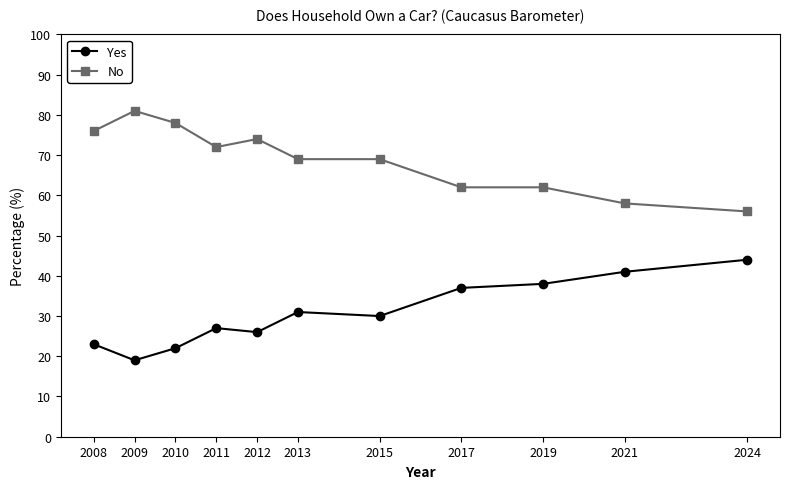

Reading left to right, extract all data points from this chart.

Yes: 23	19	22	27	26	31	30	37	38	41	44
No: 76	81	78	72	74	69	69	62	62	58	56